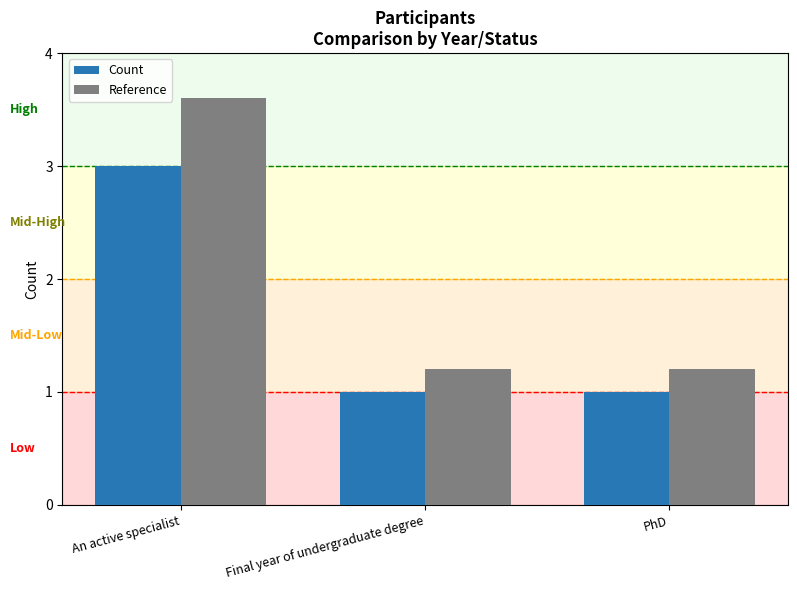

Which series has the widest spread of values?

Reference